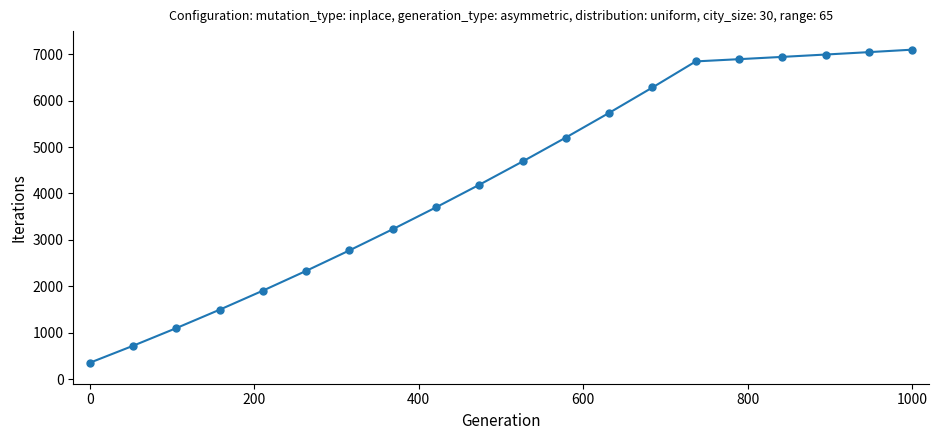

What is the minimum value shown in the chart?

351.1